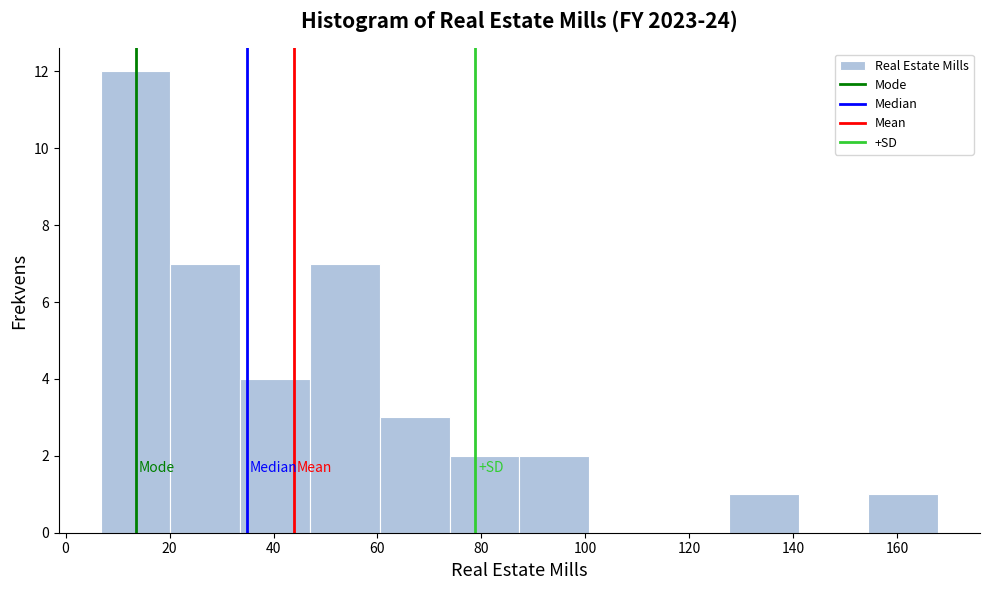

Which range on the x-axis has the tallest bar?

6 to 20